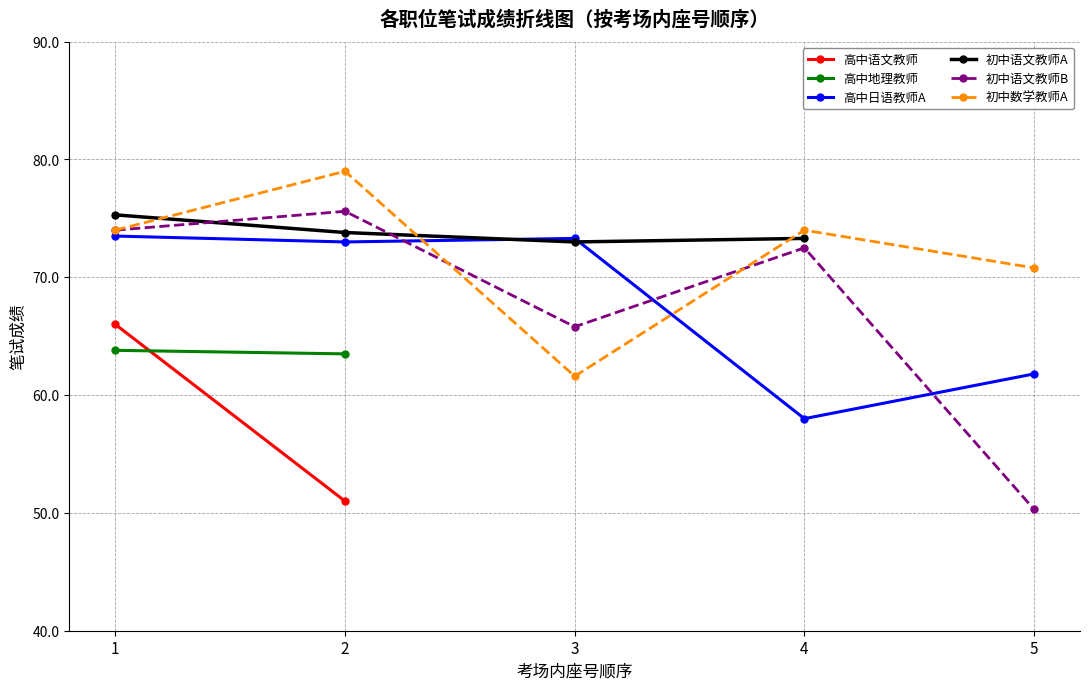

Which series has the widest spread of values?

初中语文教师B